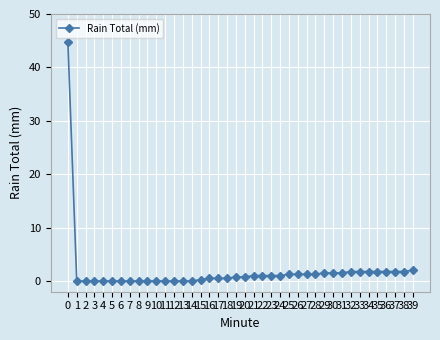

Which has a higher value, 23 or 16?

23